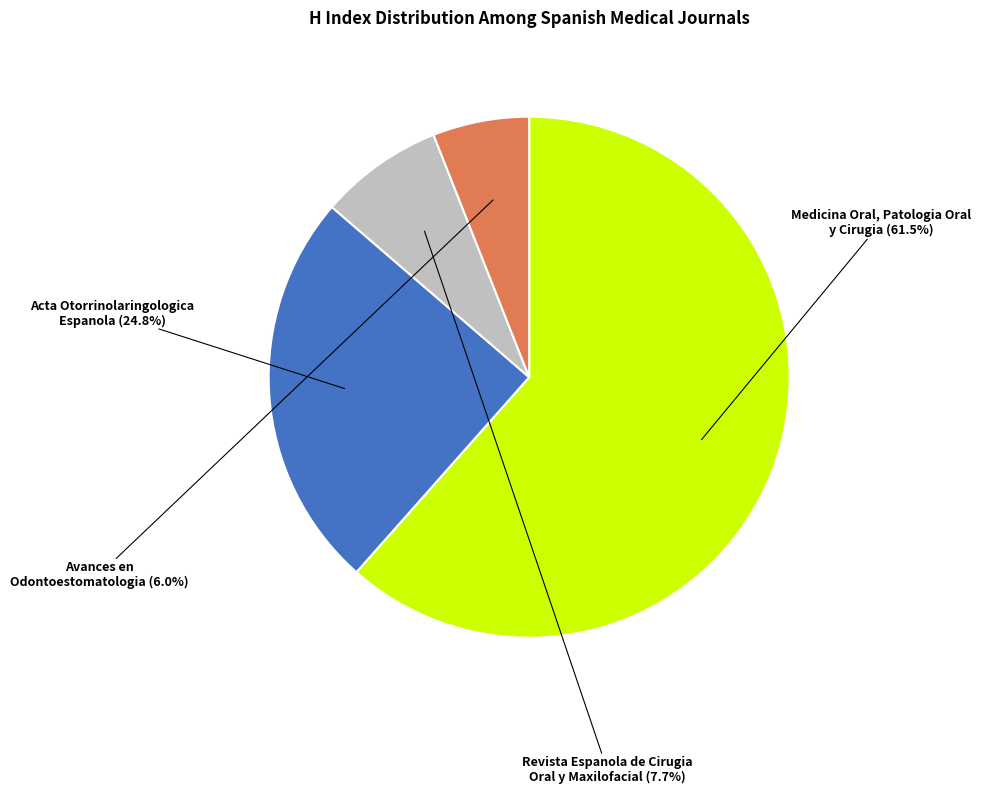

What is the smallest slice in the pie chart?

Avances en Odontoestomatologia